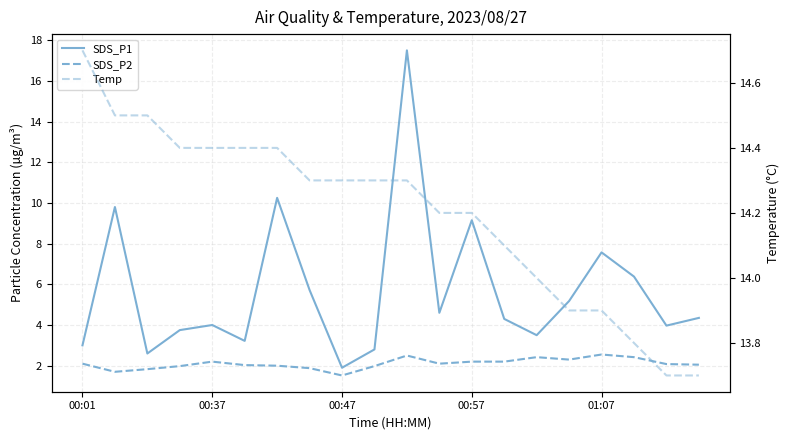

The value of SDS_P2 at 17 is 2.4. True or false?

True